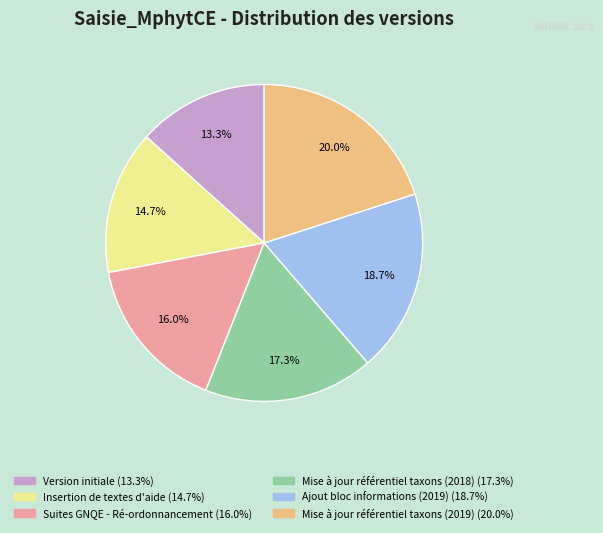

How much of the chart is everything except Version initiale?

86.7%